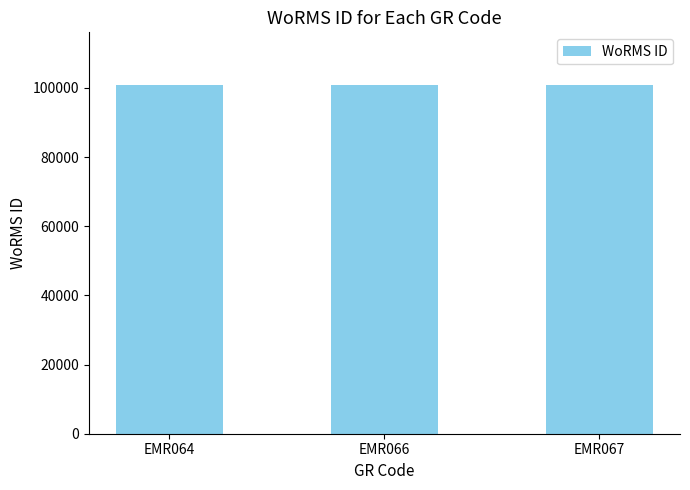

What is the maximum value shown in the chart?

100946